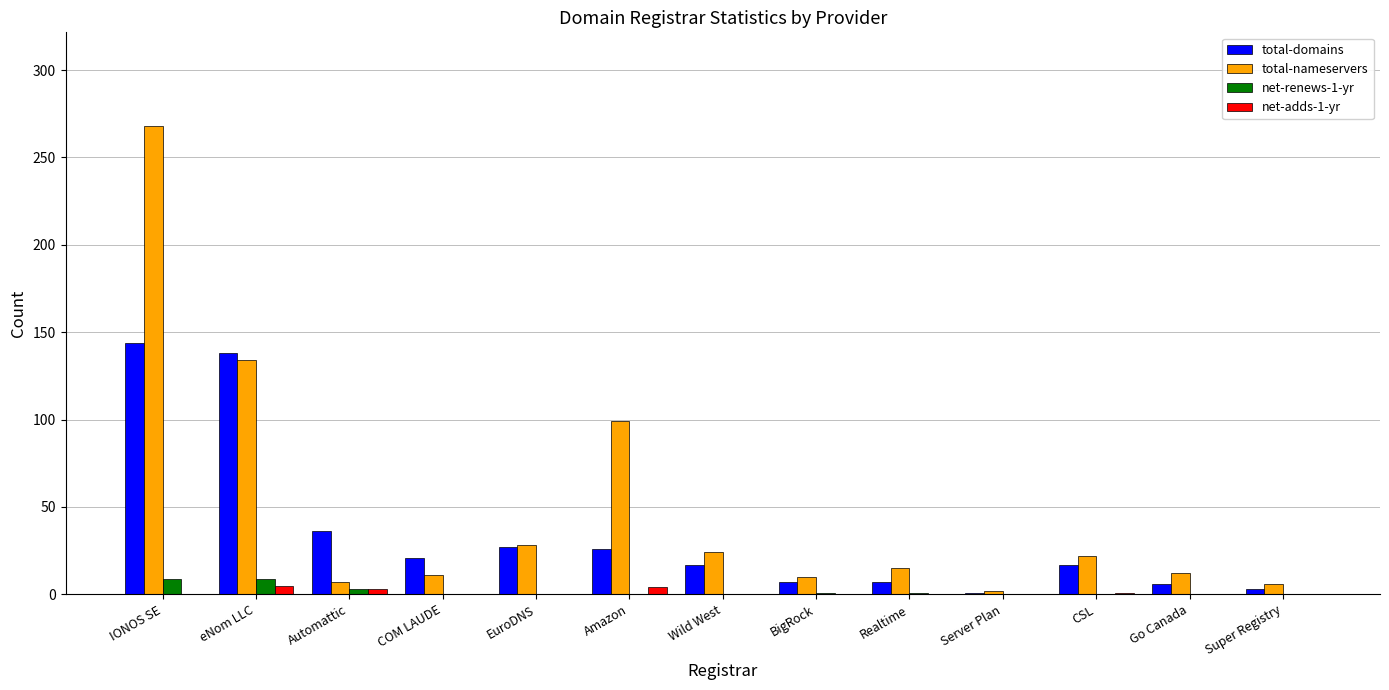

Are the bars grouped side by side (vs. stacked)?

Yes